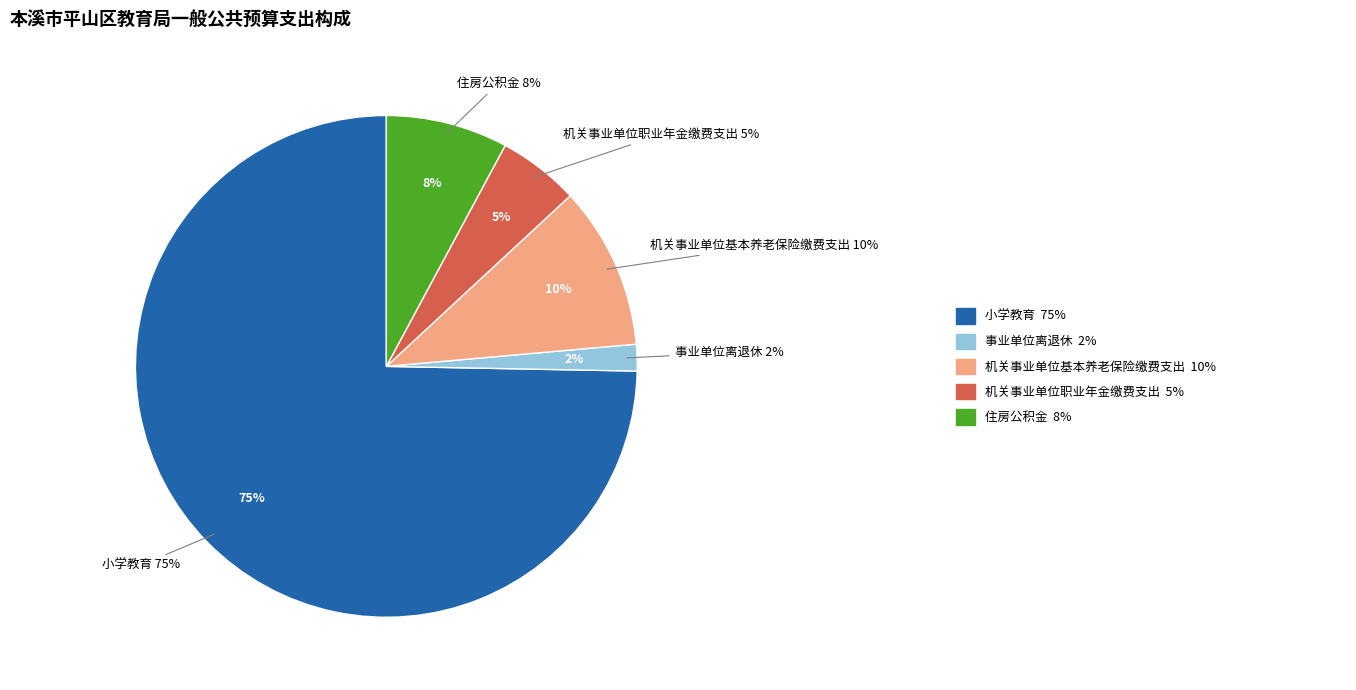

How many segments does this pie chart have?

5